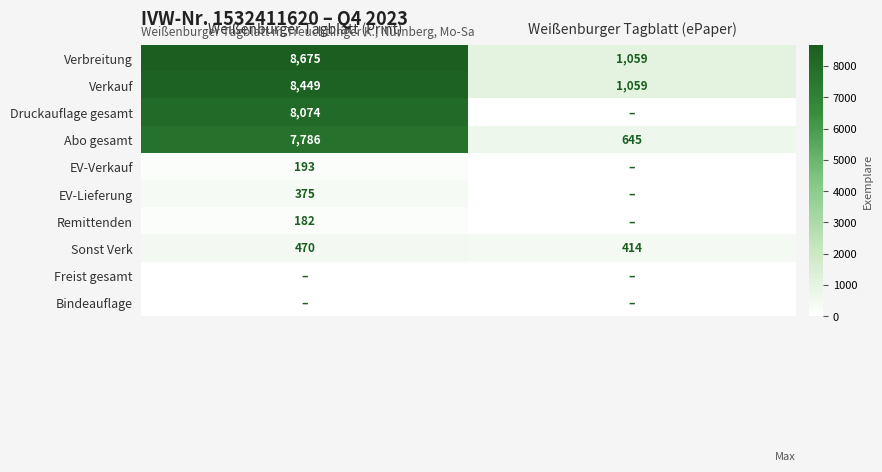

Is the value of Sonst Verk at Weißenburger Tagblatt (ePaper) greater than the value of Remittenden at Weißenburger Tagblatt (Print)?

Yes